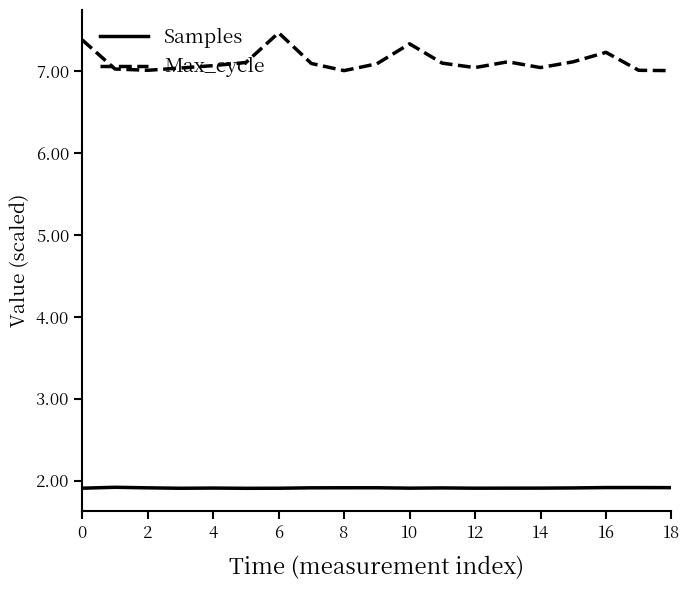

True or false: Max_cycle and Samples intersect in this chart.

False